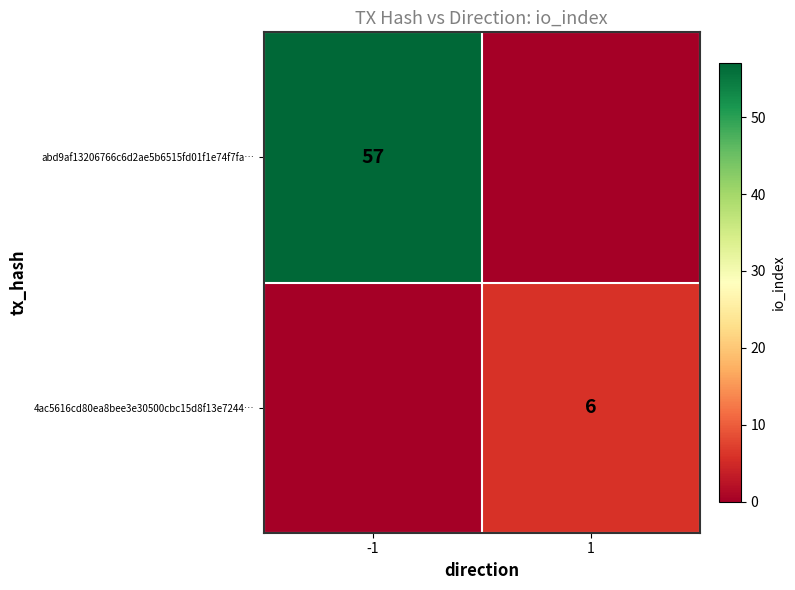

The value of 4ac5616cd80ea8bee3e30500cbc15d8f13e7244… at 1 is 4. True or false?

False